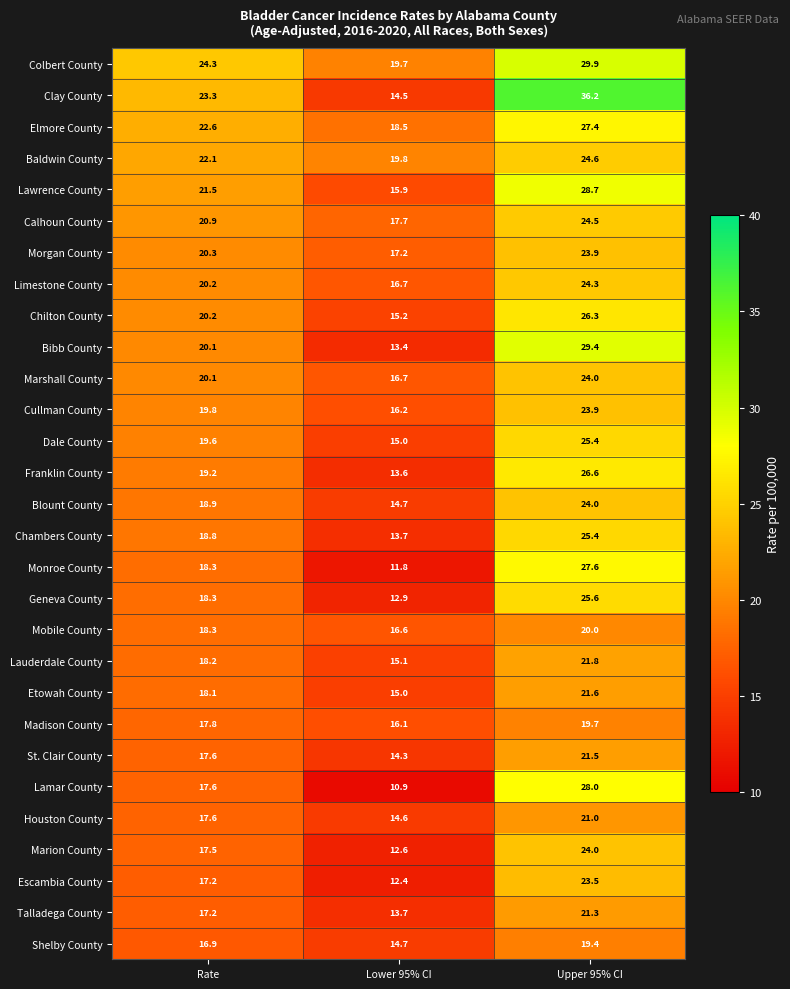

Where is Morgan County nearest to the value 20?

Rate